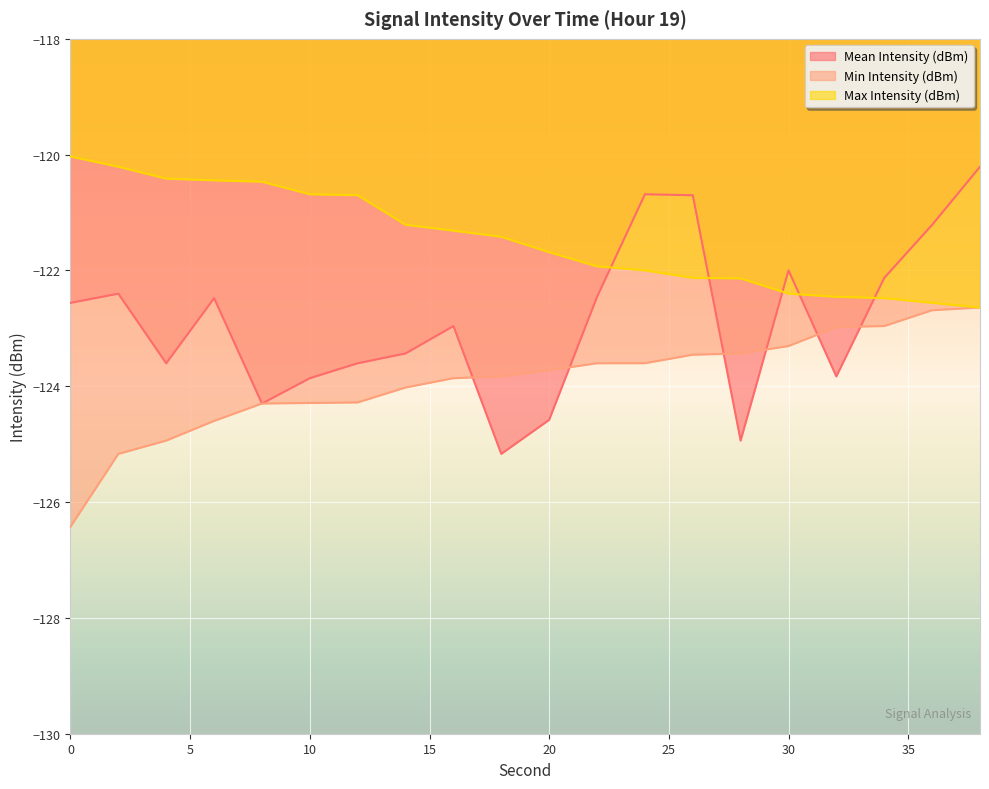

Which series has the largest range (max minus min)?

Mean Intensity (dBm)